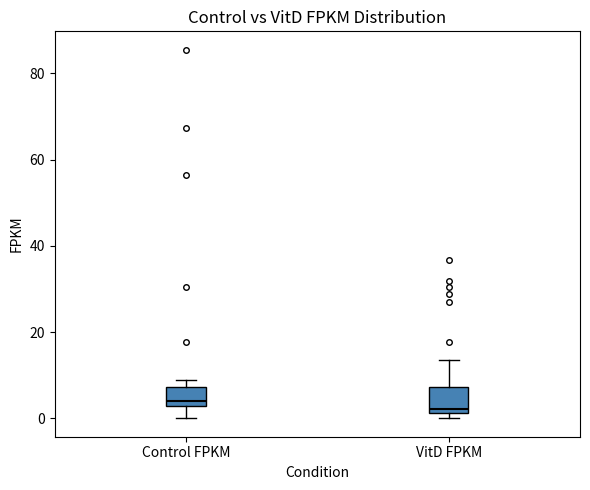

Reading left to right, transcribe this box plot: for each box, give where its median line is, the range the box spans, and where its two whiskers end, as read against the y-axis. The values are not printed on the chart, so give them approximately, as read against the axis.

Control FPKM: median 4, box 2 to 8, whiskers 0 to 8 (just above the box's upper edge)
VitD FPKM: median 2 (just above the box's lower edge), box 2 to 8, whiskers 0 to 14